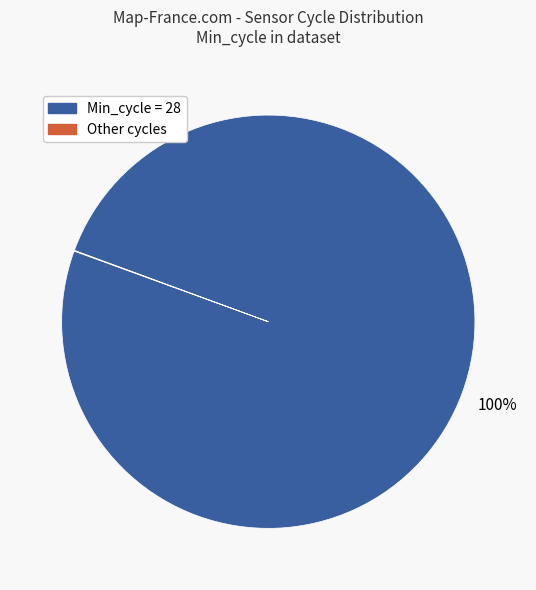

Which category accounts for the majority?

Min_cycle = 28